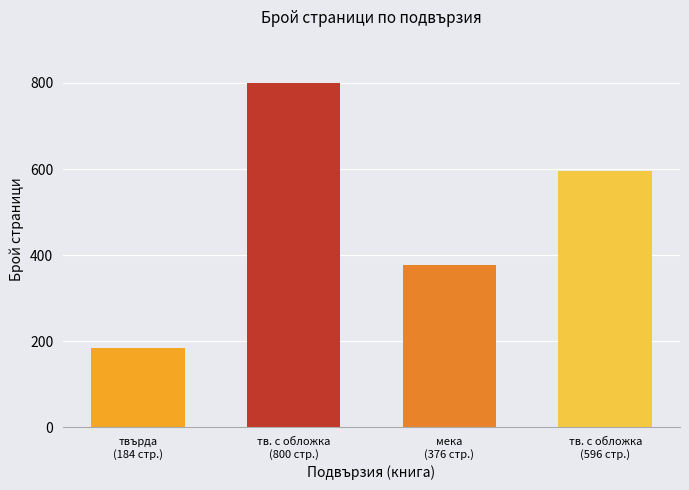

What position from the right is мека
(376 стр.)?

2